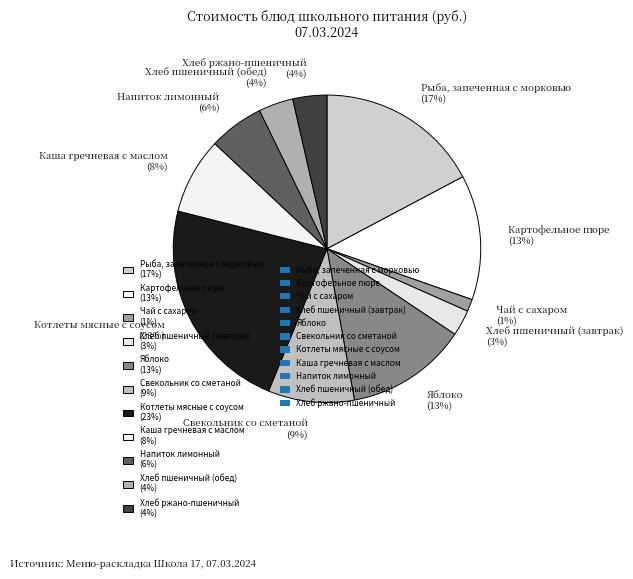

Combined, do Хлеб ржано-пшеничный (4%) and Чай с сахаром (1%) account for over 50%?

No